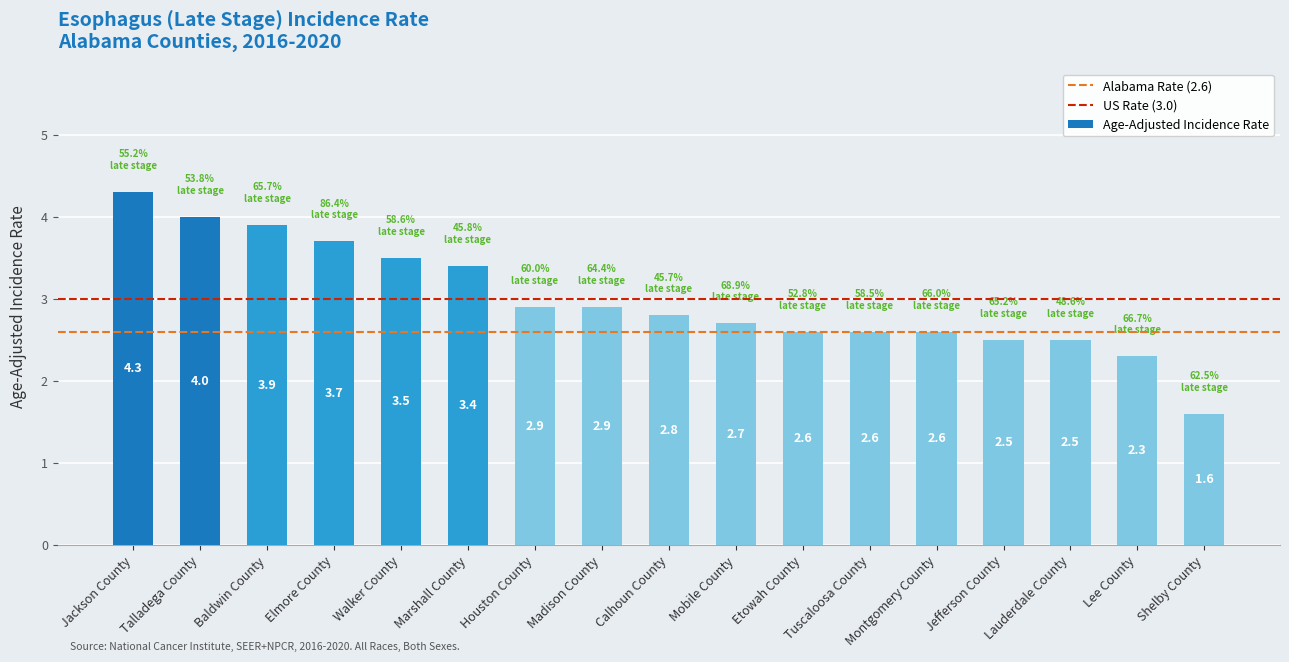

What is the smallest value displayed?

1.6